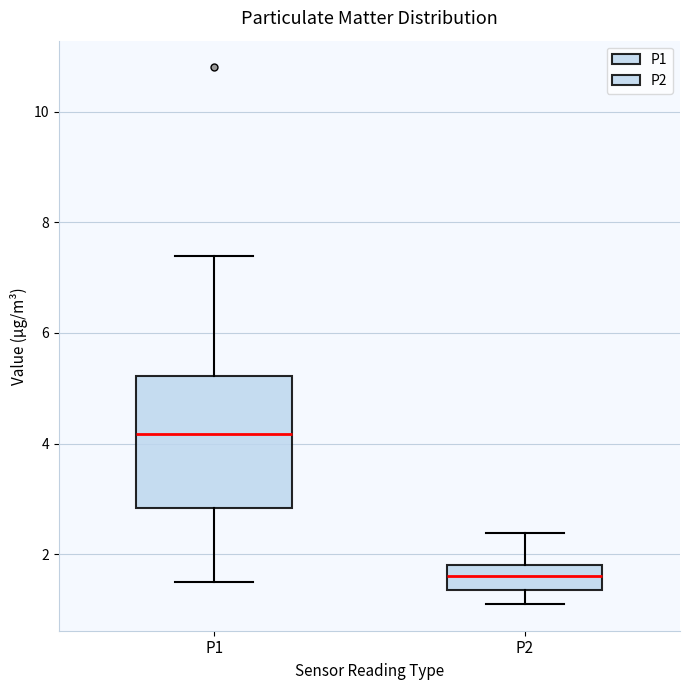

Reading left to right, transcribe this box plot: for each box, give where its median line is, the range the box spans, and where its two whiskers end, as read against the y-axis. The values are not printed on the chart, so give them approximately, as read against the axis.

P1: median 4.2, box 2.8 to 5.2, whiskers 1.6 to 7.4
P2: median 1.6, box 1.4 to 1.8, whiskers 1.2 to 2.4